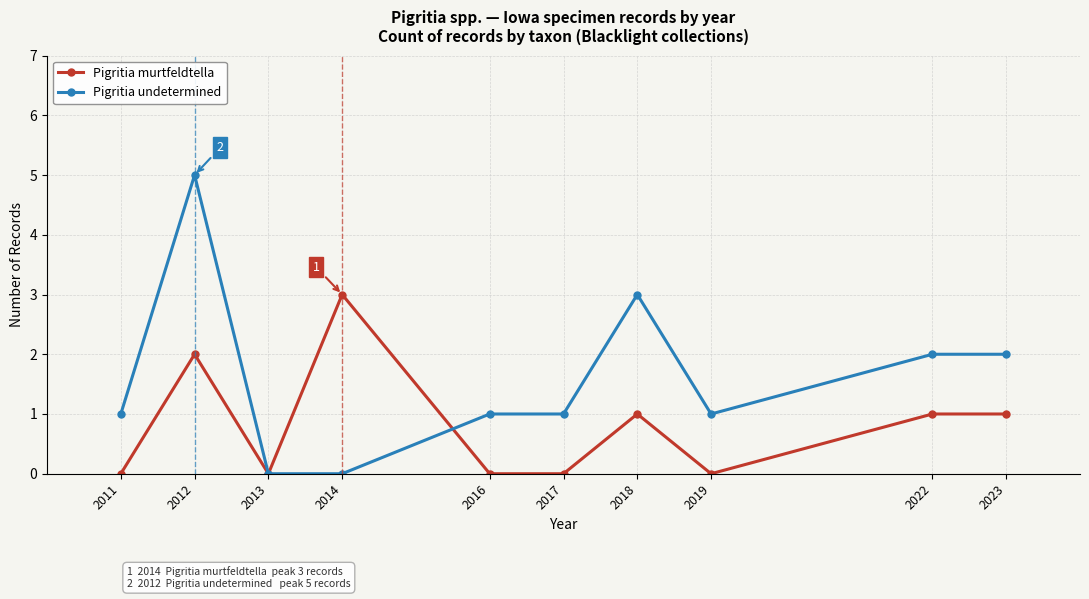

What is the maximum value shown in the chart?

5